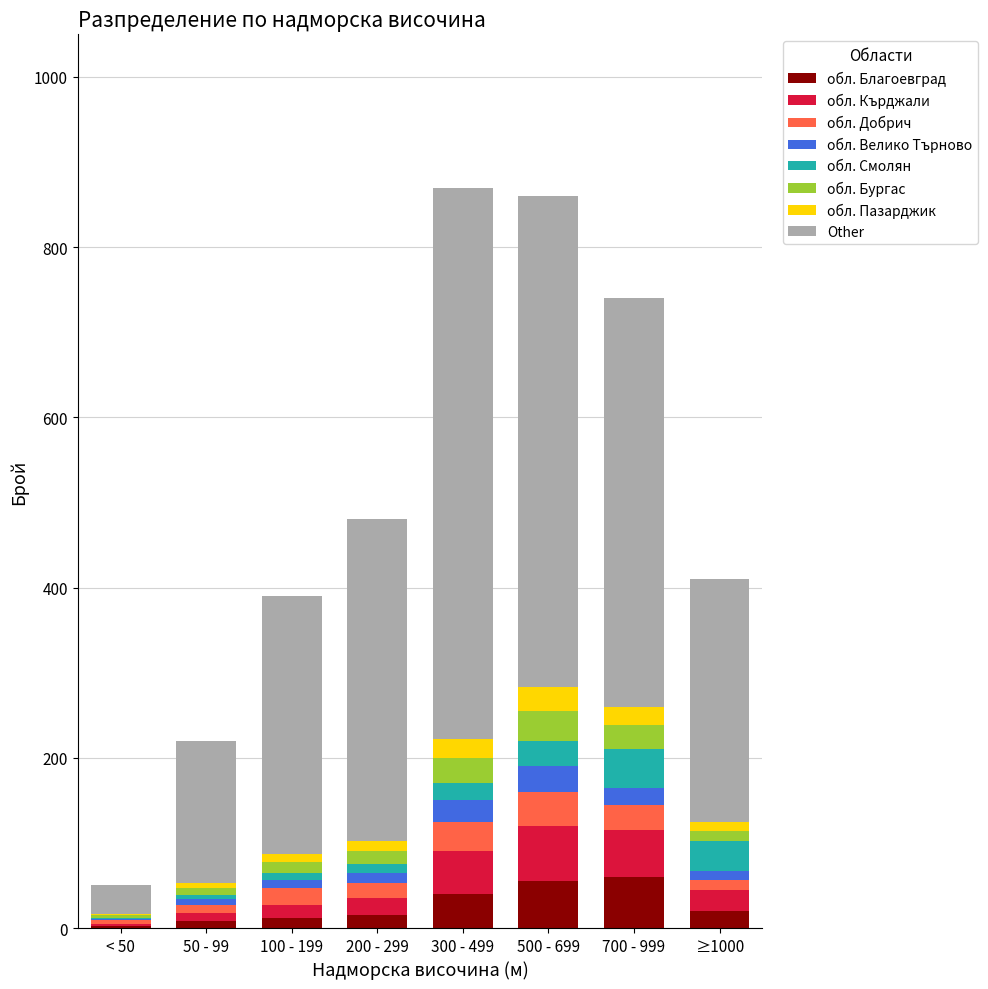

What is the maximum value for обл. Благоевград?

60